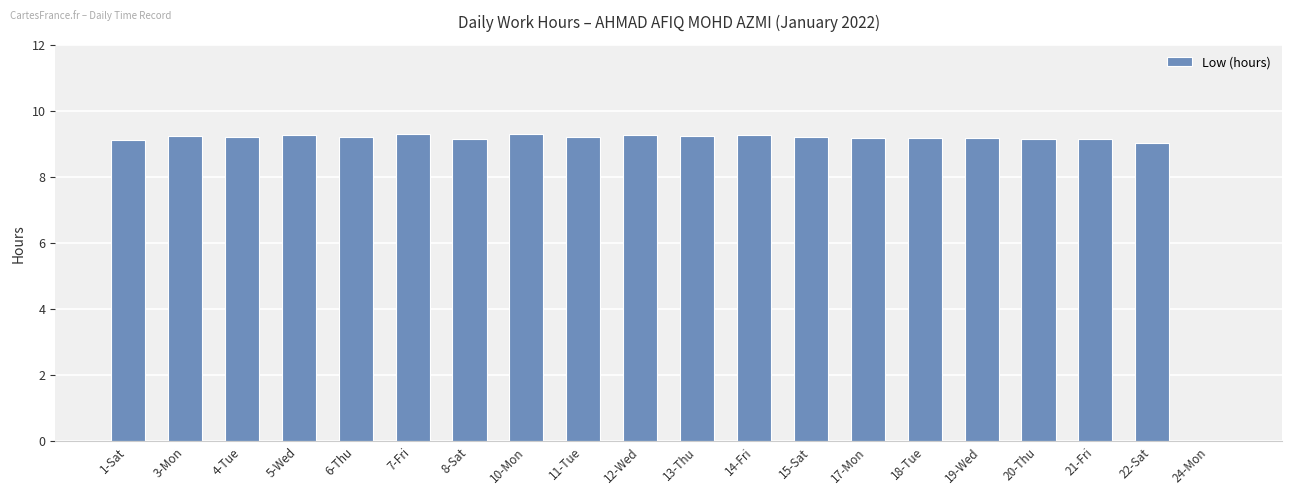

Are the bars horizontal?

No